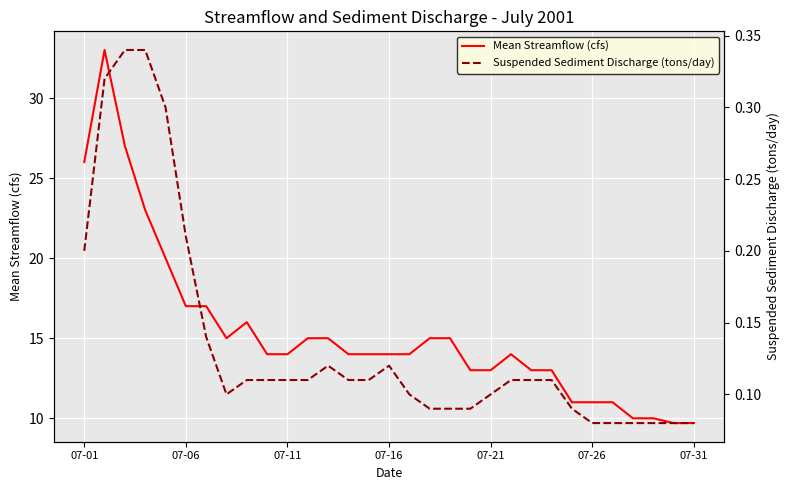

What position from the left is 14?

15